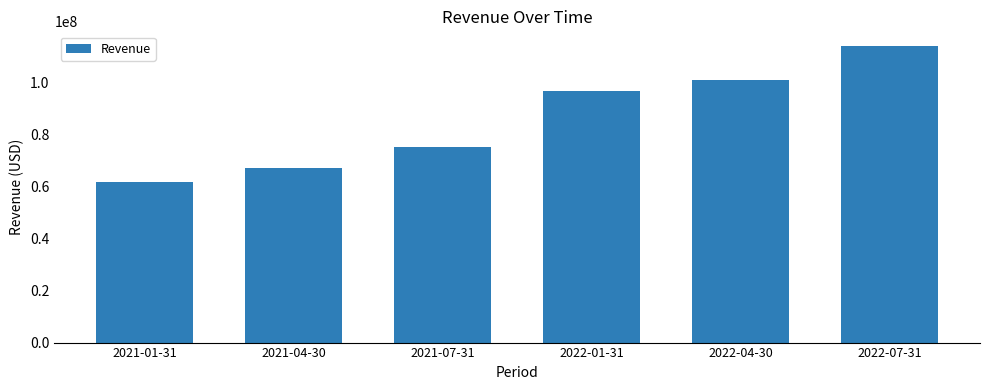

How many bars are there in total?

6